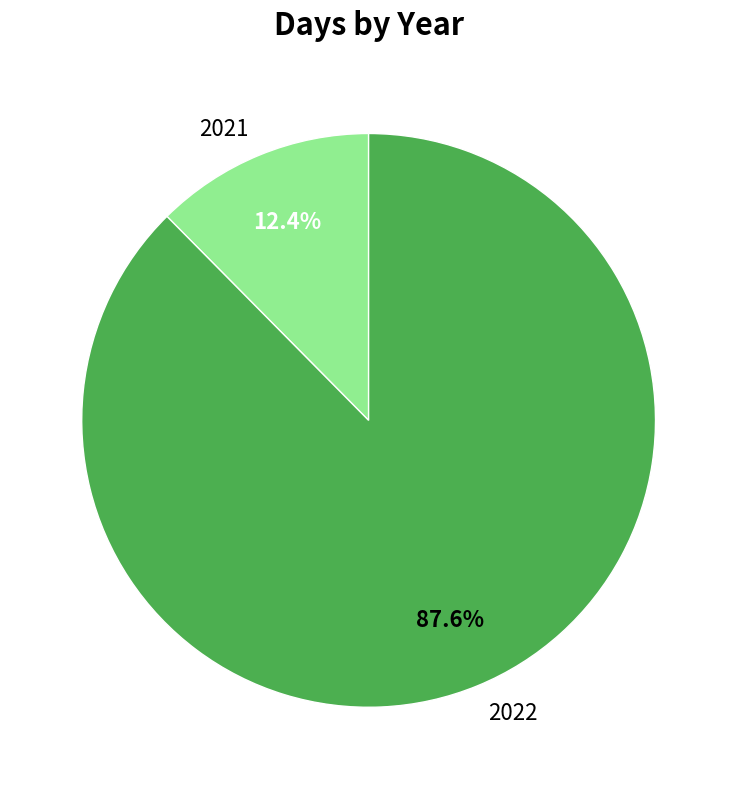

What percentage do 2021 and 2022 together represent?

100.0%